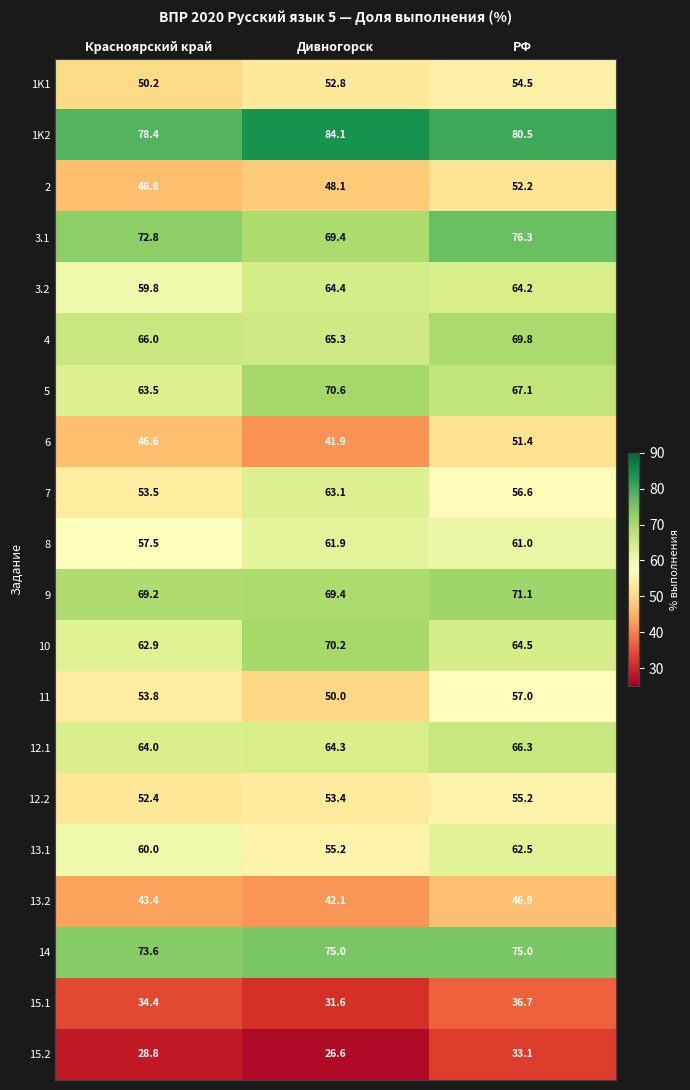

Rank the series by their maximum value, from lowest to highest.

15.2, 15.1, 13.2, 6, 2, 1K1, 12.2, 11, 8, 13.1, 7, 3.2, 12.1, 4, 10, 5, 9, 14, 3.1, 1K2